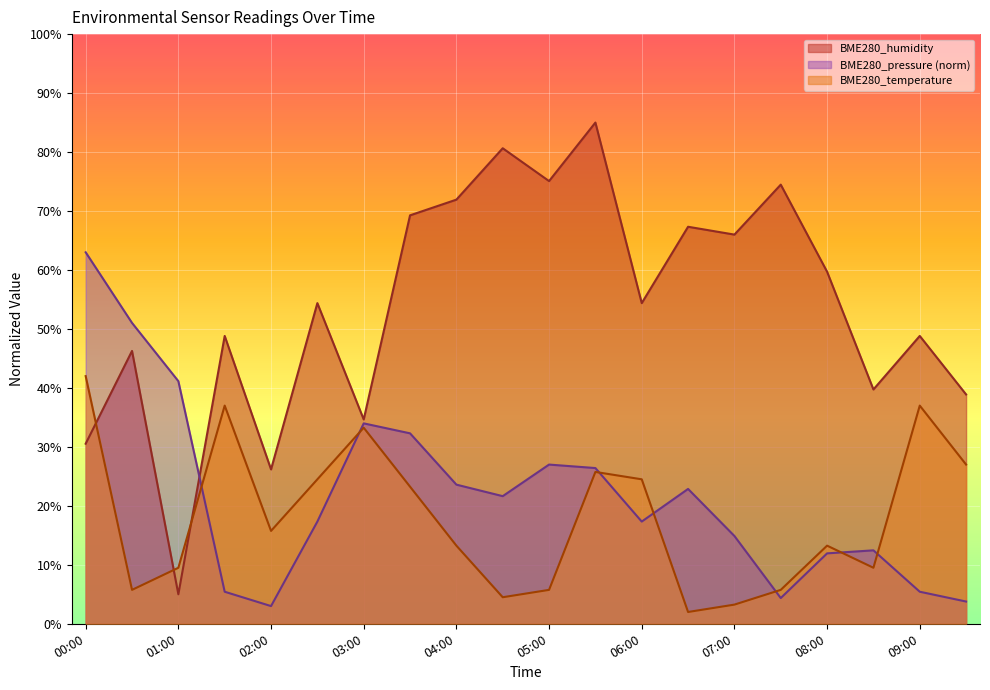

Which series ends up on top after the final intersection of BME280_temperature and BME280_pressure?

BME280_temperature